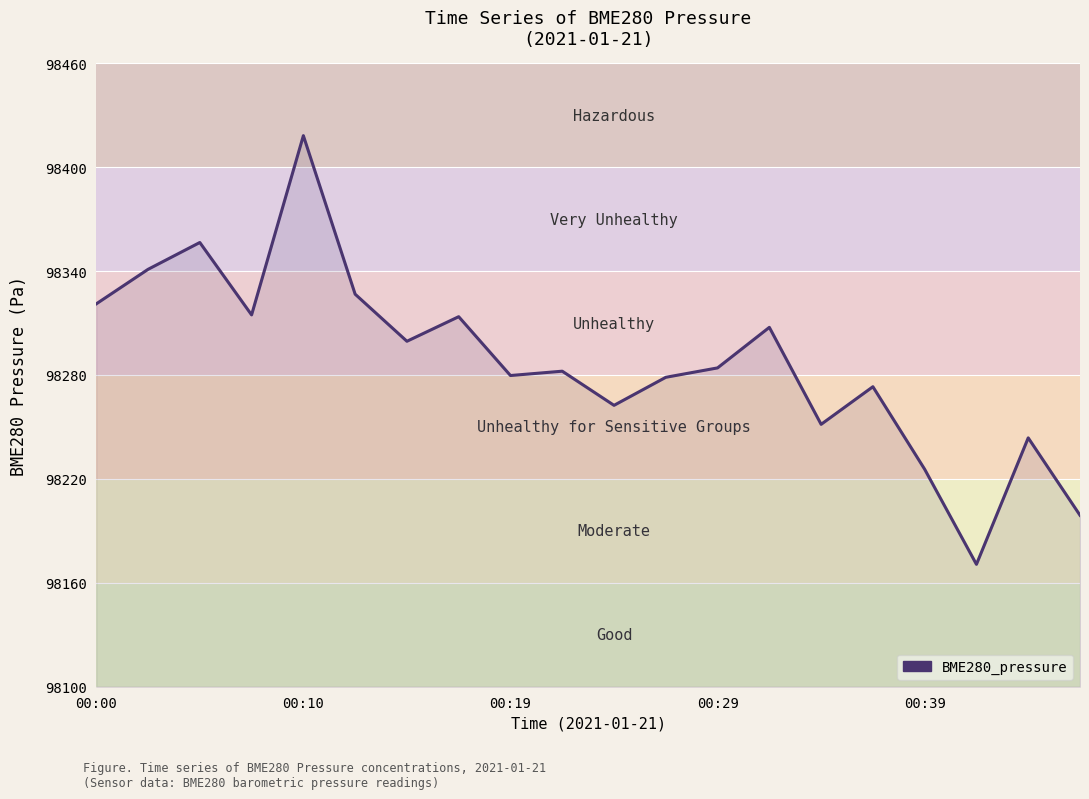

What is the difference between the second highest and minimum values?

185.8